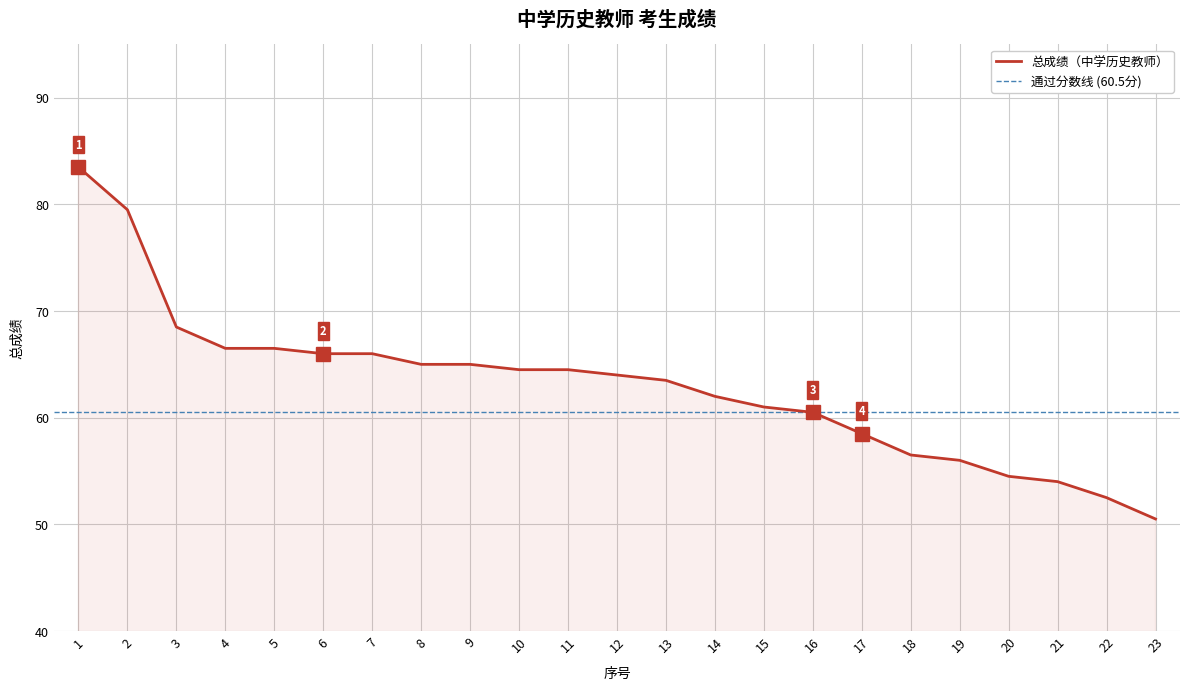

What is the difference between the second highest and minimum values?

29.0